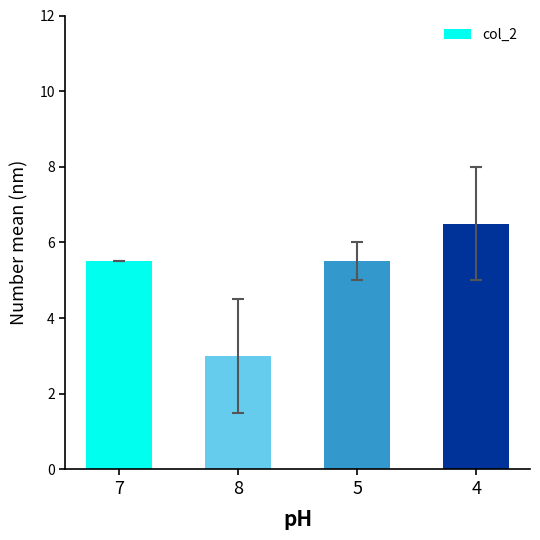

What is the label of the 4th bar from the left?

4